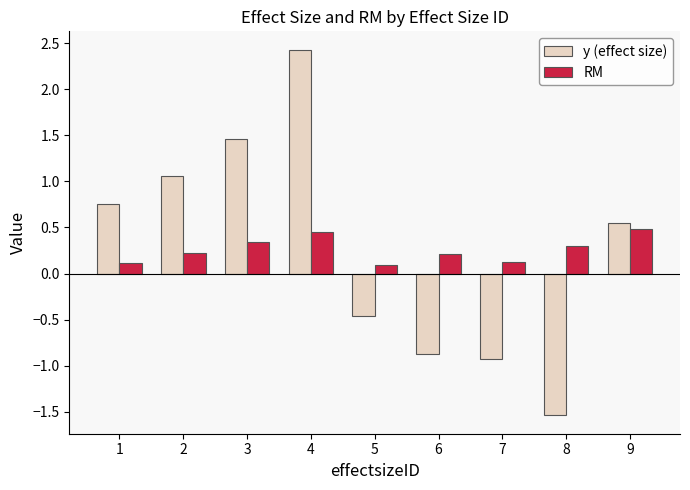

What is the average value of the RM series?

0.3